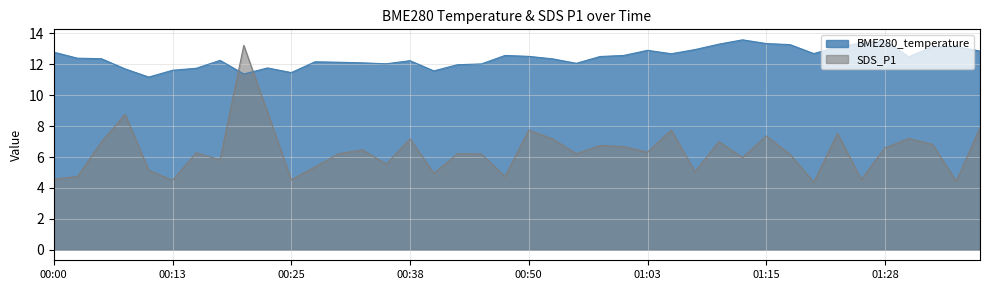

Which series changed the most between 00:53 and 01:15?

BME280_temperature